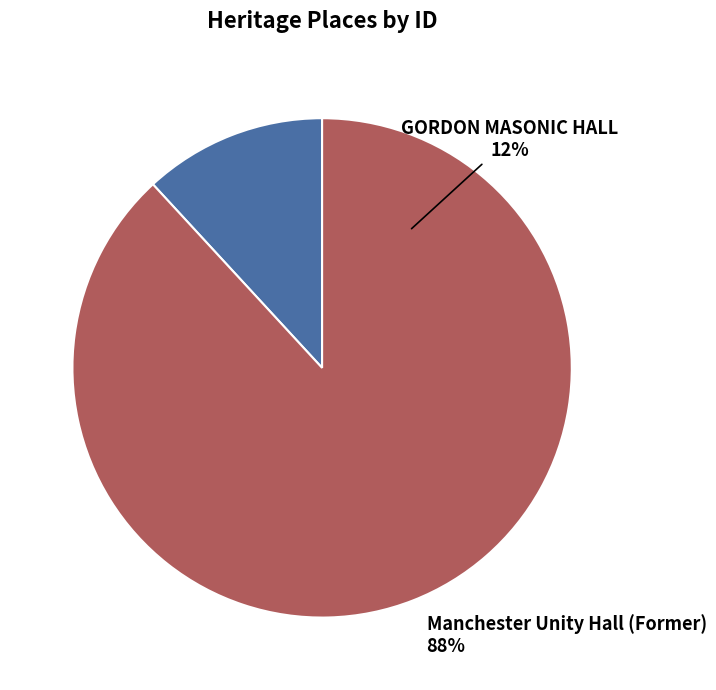

To the nearest percent, what portion does Manchester Unity Hall (Former) represent?

88%